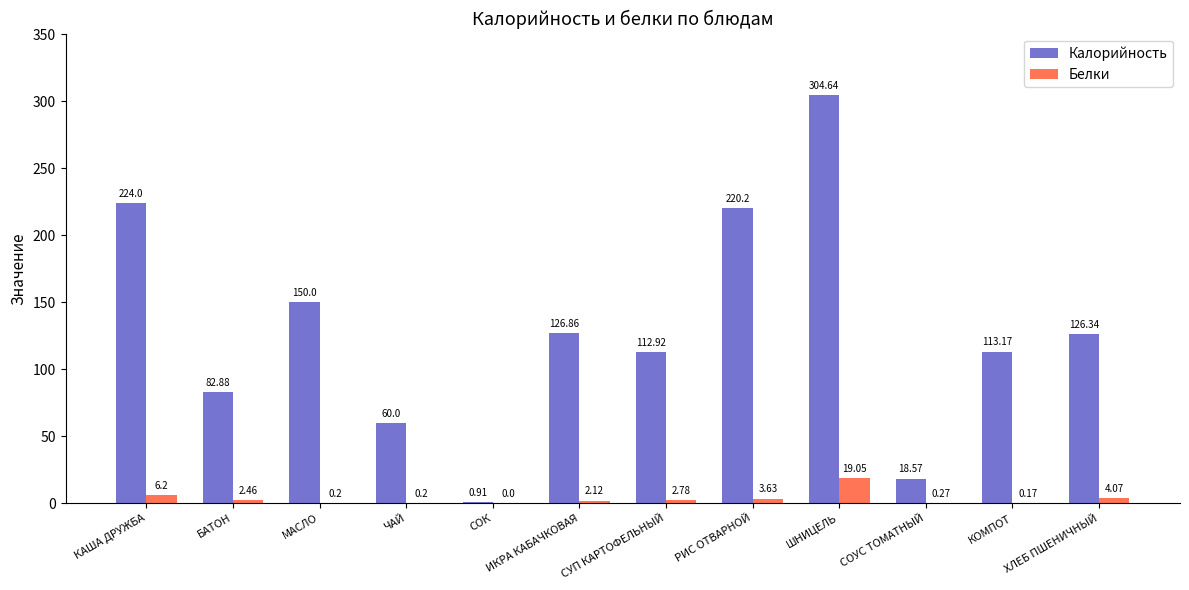

Which series changed the most between КАША ДРУЖБА and ХЛЕБ ПШЕНИЧНЫЙ?

Калорийность